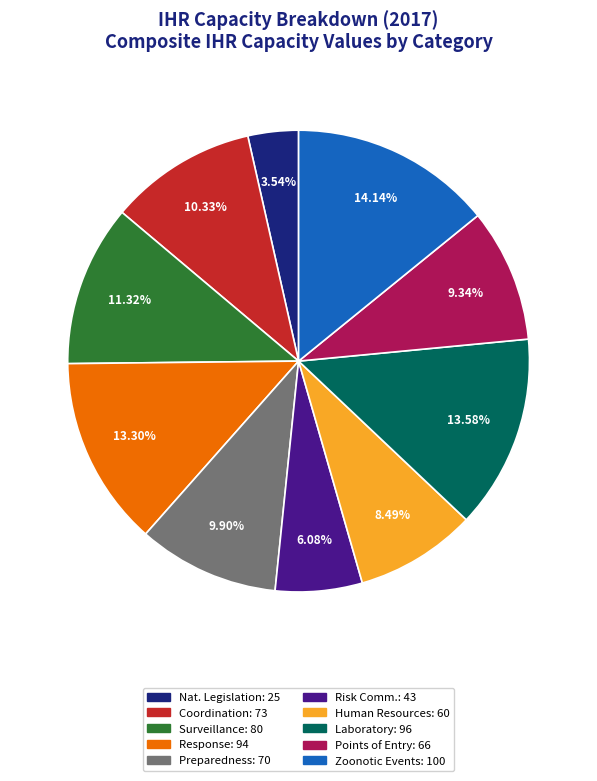

Does any single category account for the majority?

No